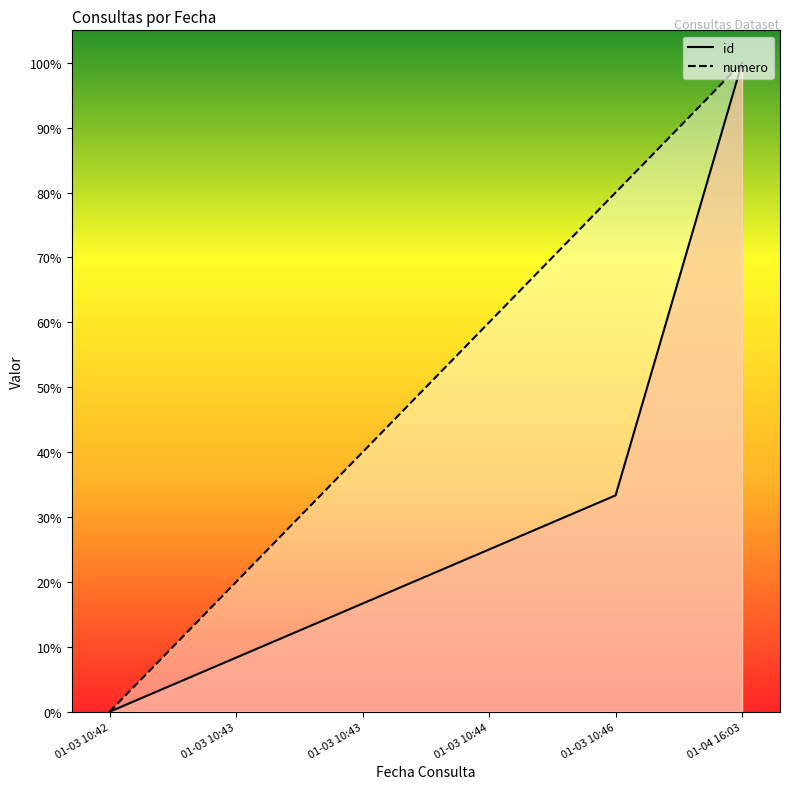

How many intersections are there between numero and id?

1